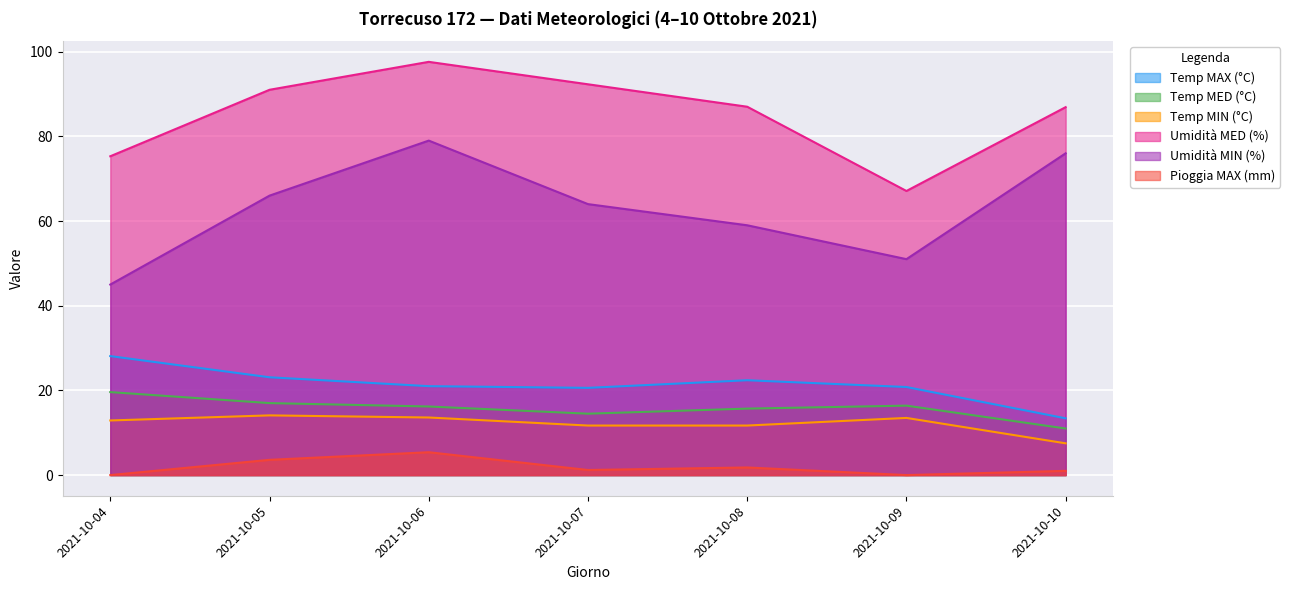

True or false: Temp MED (°C) has a value of 17.0 at 2021-10-05.

True